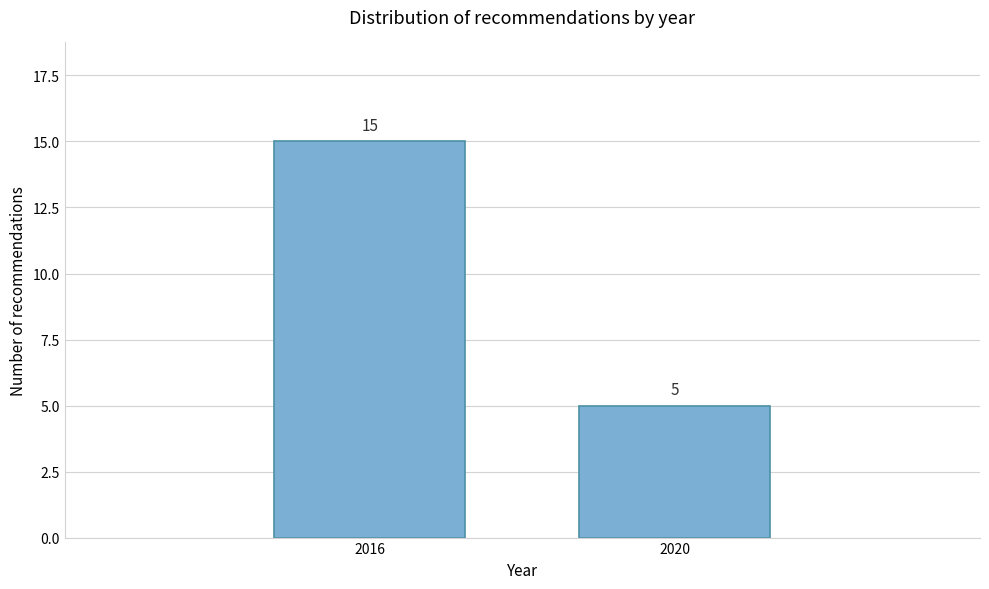

Reading right to left, list all the values displayed in this chart.

5	15